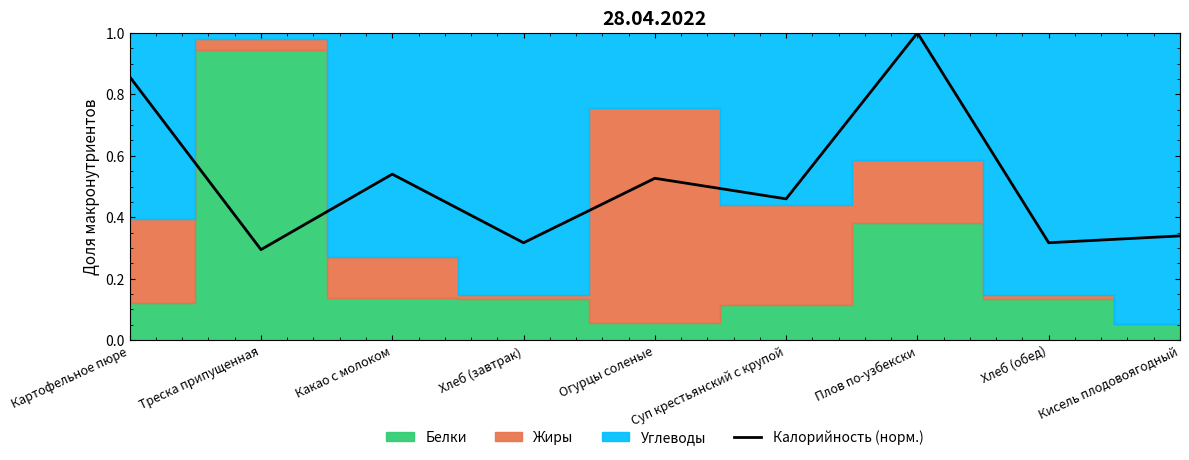

Where is the data nearest to the value 0?

Треска припущенная